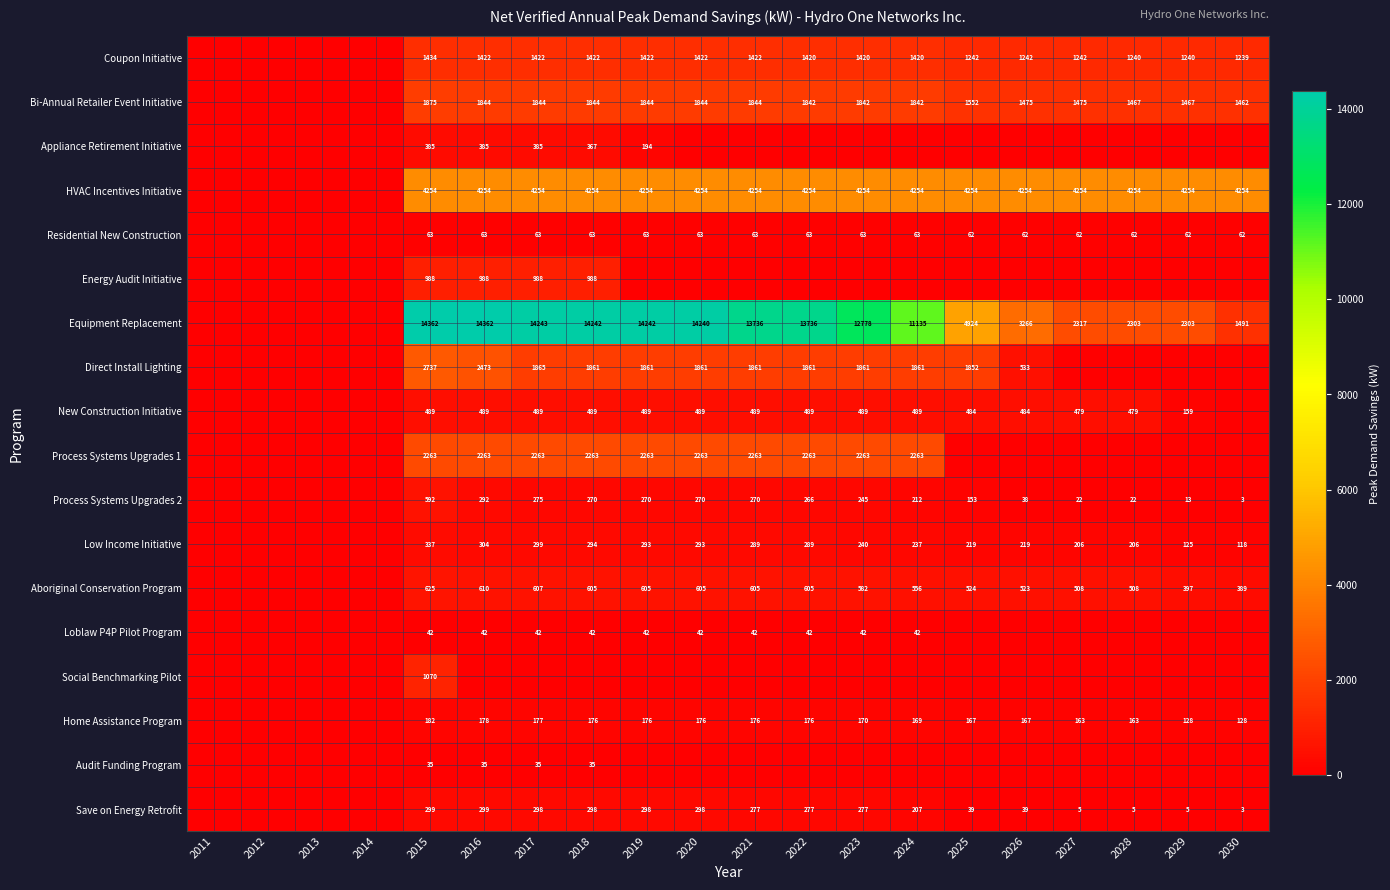

At which label does Process Systems Upgrades 1 reach its peak?

2015